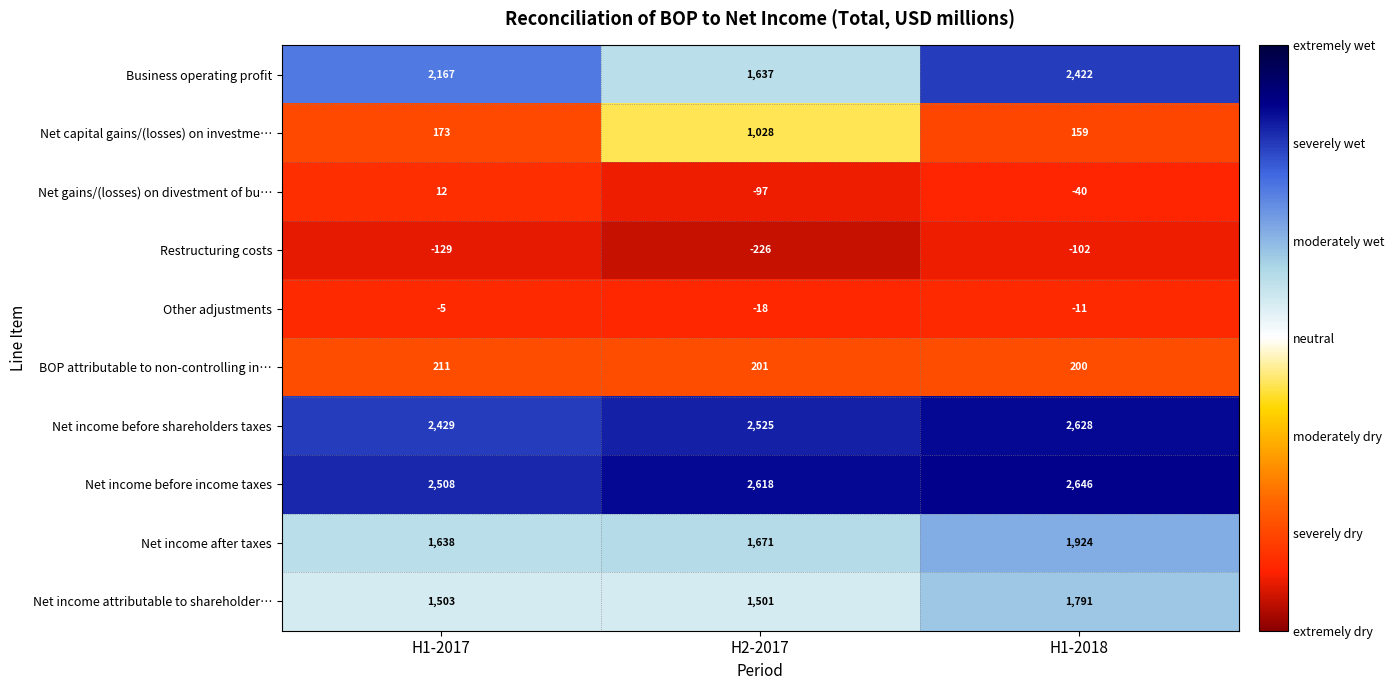

Reading left to right, list all the values displayed in this chart.

Business operating profit: H1-2017=2167	H2-2017=1637	H1-2018=2422
Net capital gains/(losses) on investme…: H1-2017=173	H2-2017=1028	H1-2018=159
Net gains/(losses) on divestment of bu…: H1-2017=12	H2-2017=-97	H1-2018=-40
Restructuring costs: H1-2017=-129	H2-2017=-226	H1-2018=-102
Other adjustments: H1-2017=-5	H2-2017=-18	H1-2018=-11
BOP attributable to non-controlling in…: H1-2017=211	H2-2017=201	H1-2018=200
Net income before shareholders taxes: H1-2017=2429	H2-2017=2525	H1-2018=2628
Net income before income taxes: H1-2017=2508	H2-2017=2618	H1-2018=2646
Net income after taxes: H1-2017=1638	H2-2017=1671	H1-2018=1924
Net income attributable to shareholder…: H1-2017=1503	H2-2017=1501	H1-2018=1791